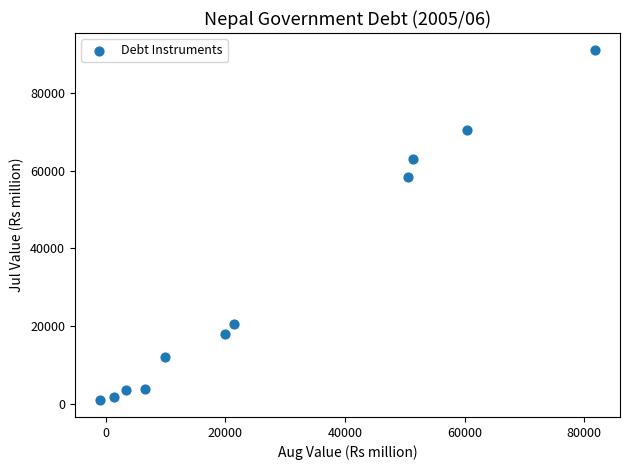

What Y value in the scatter plot is closest to 46048?

58461.4